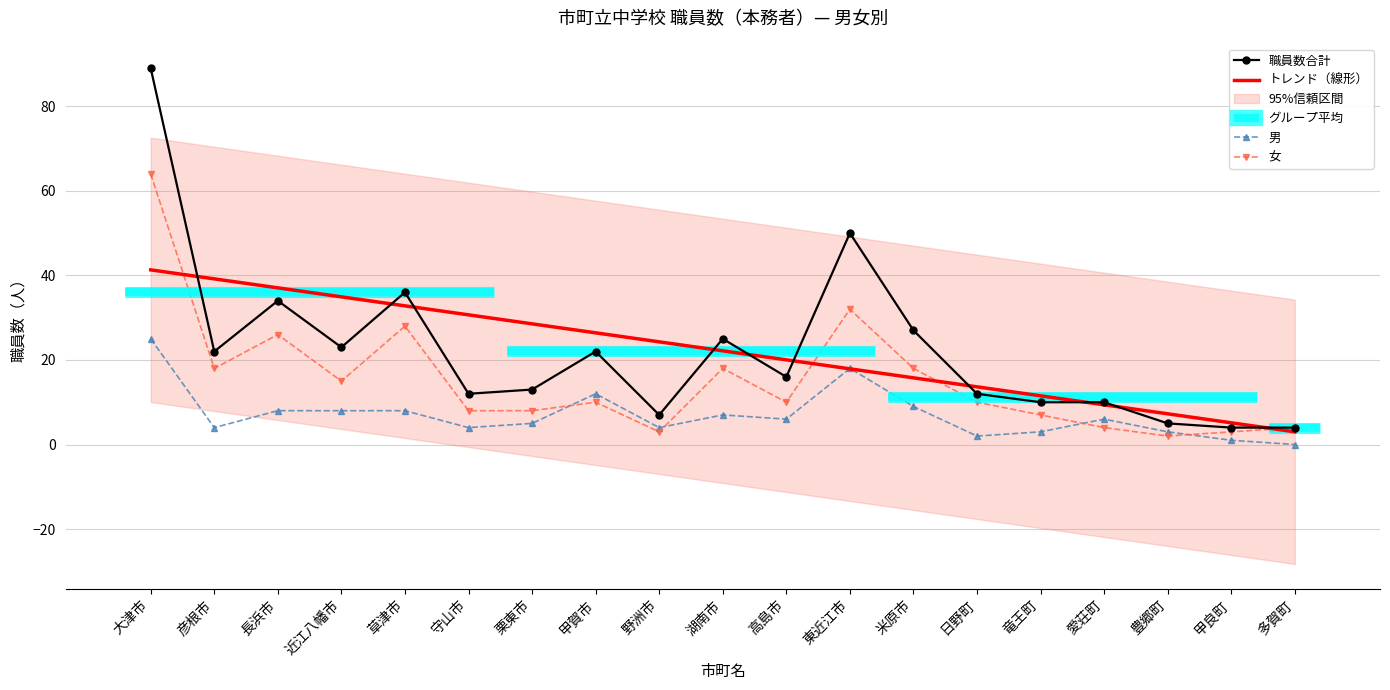

At which label does トレンド（線形） reach its minimum?

多賀町